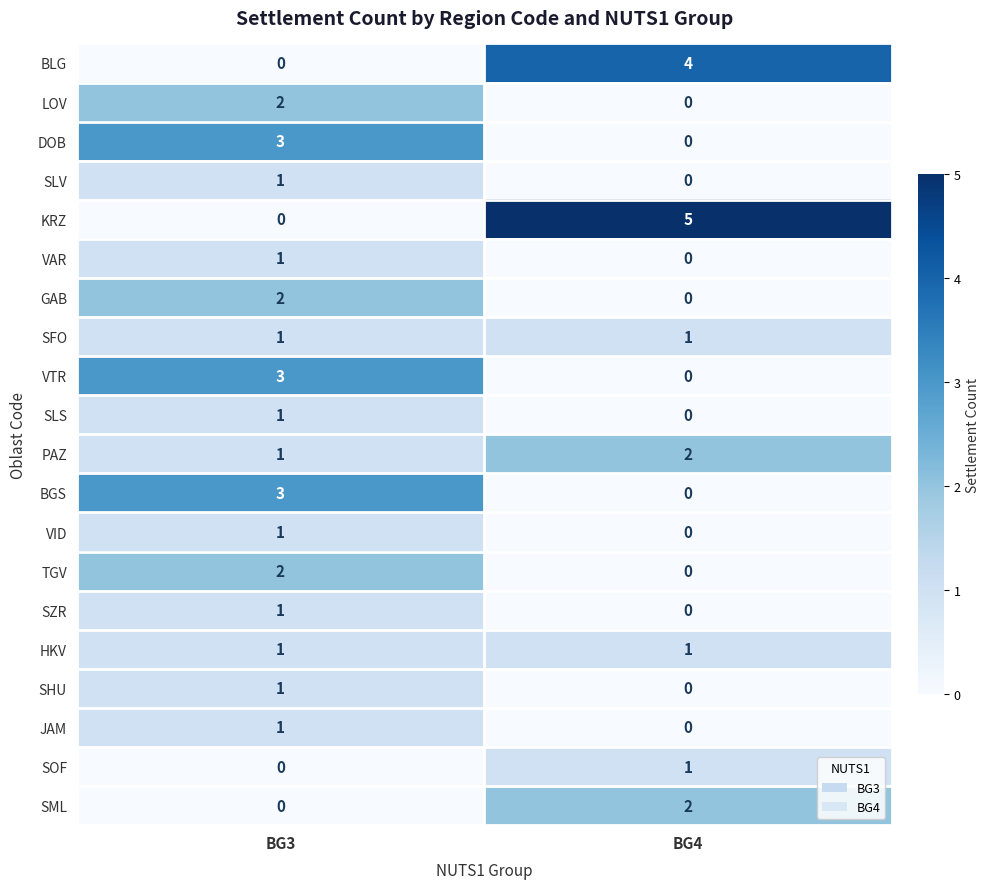

What is the sum of the BGS values at BG4 and BG3?

3